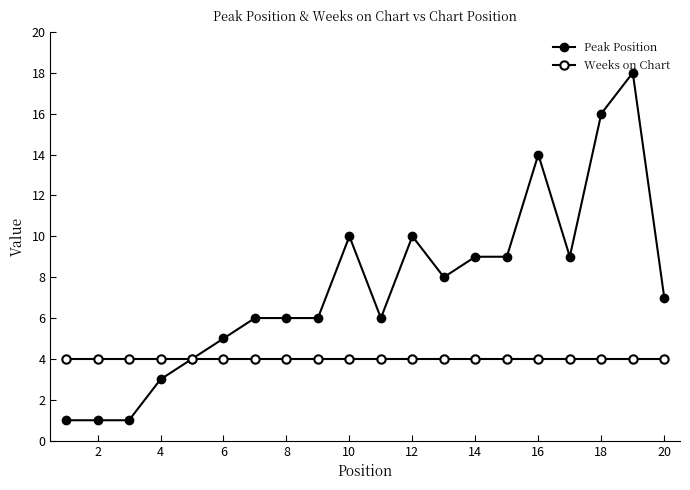

How many values in the Peak Position series are below 7?

10